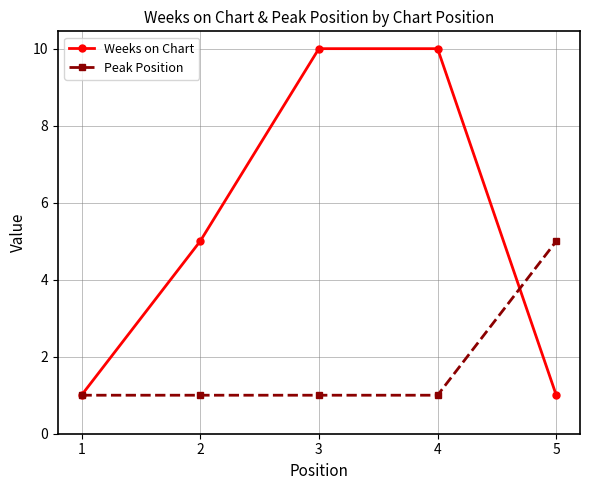

What is the value of the Weeks on Chart point at the 3rd from the left?

10